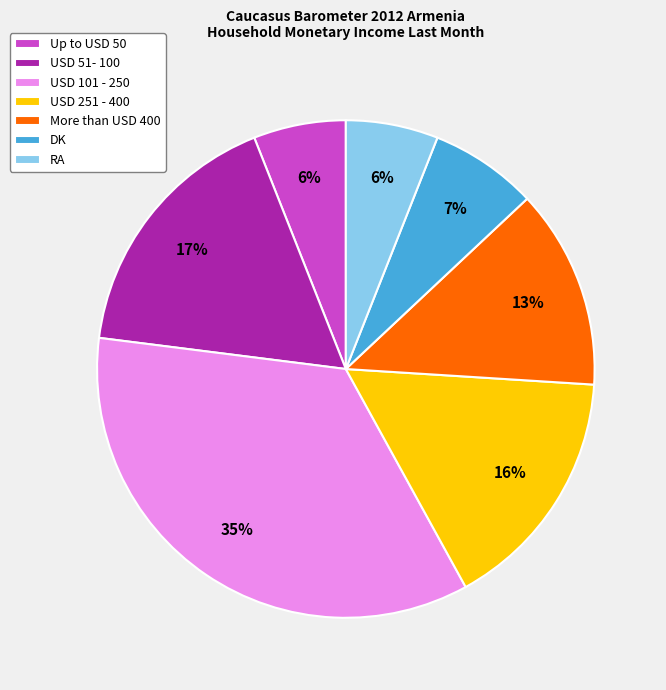

Which slice is the largest?

USD 101 - 250